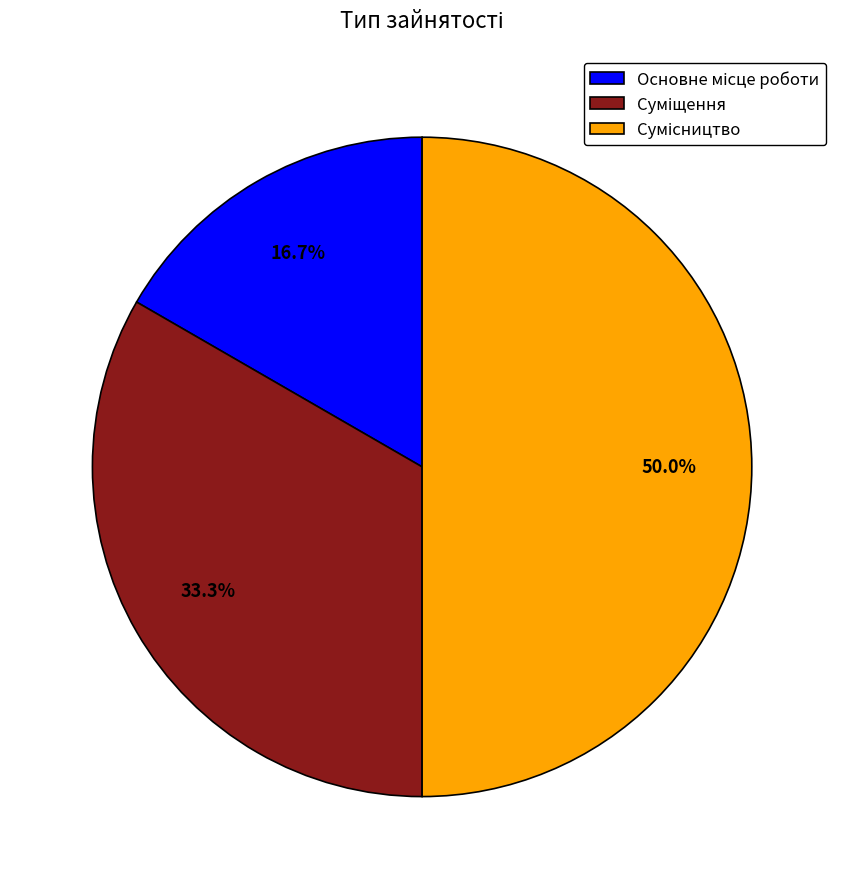

How many segments does this pie chart have?

3